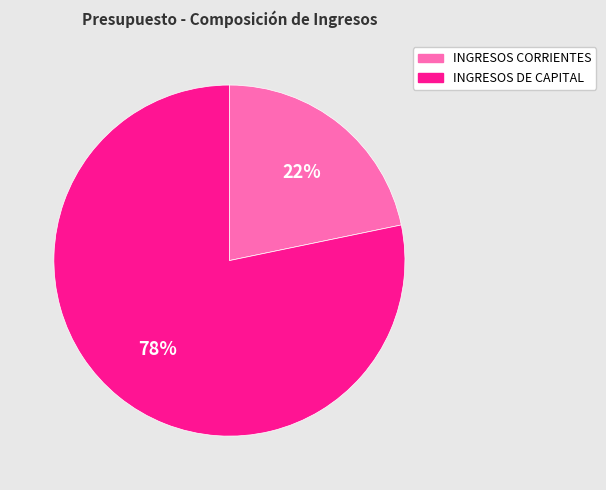

True or false: INGRESOS CORRIENTES accounts for 31% of the total.

False